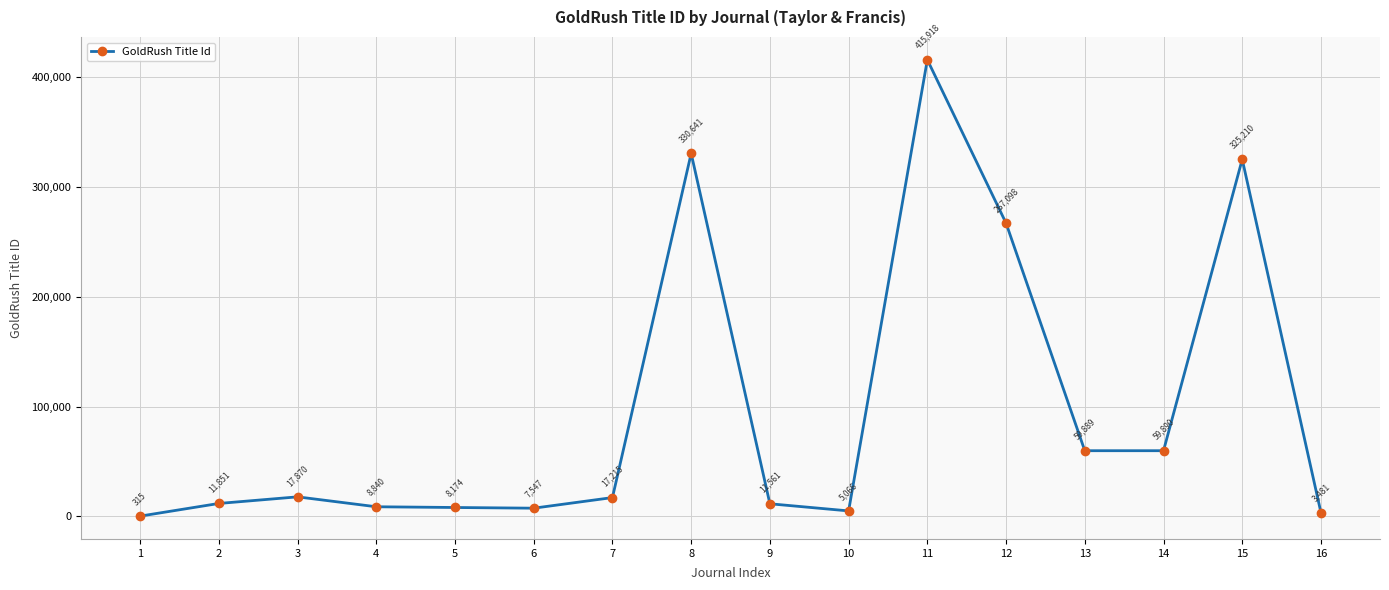

Reading left to right, what are all the values shown in this chart?

1=315	2=11851	3=17870	4=8840	5=8174	6=7547	7=17215	8=330641	9=11561	10=5066	11=415918	12=267098	13=59889	14=59890	15=325210	16=3481